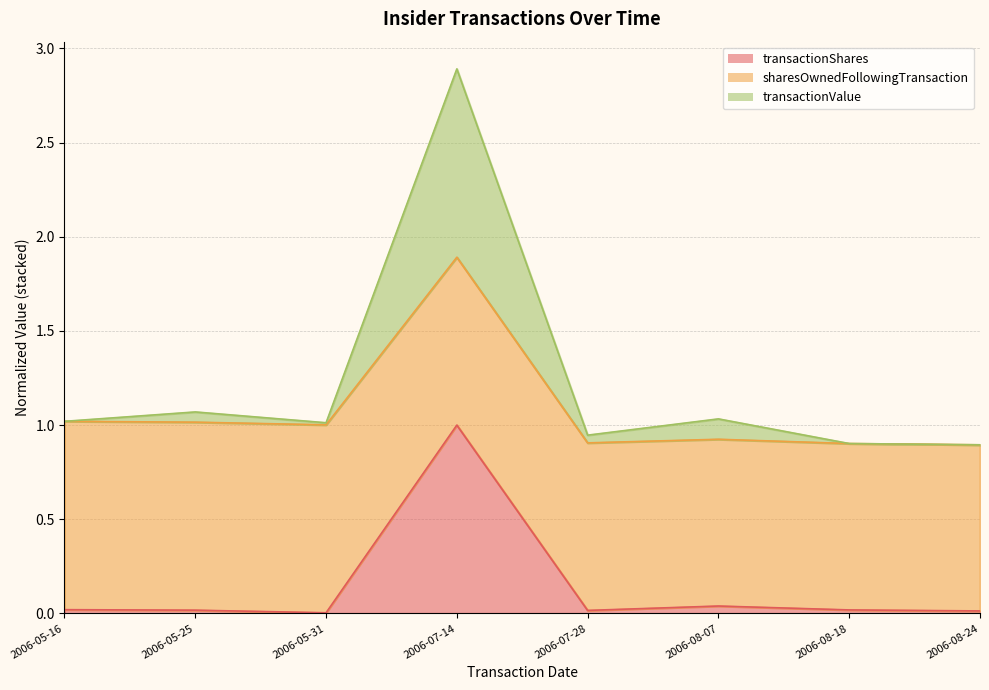

True or false: transactionValue and transactionShares intersect in this chart.

False